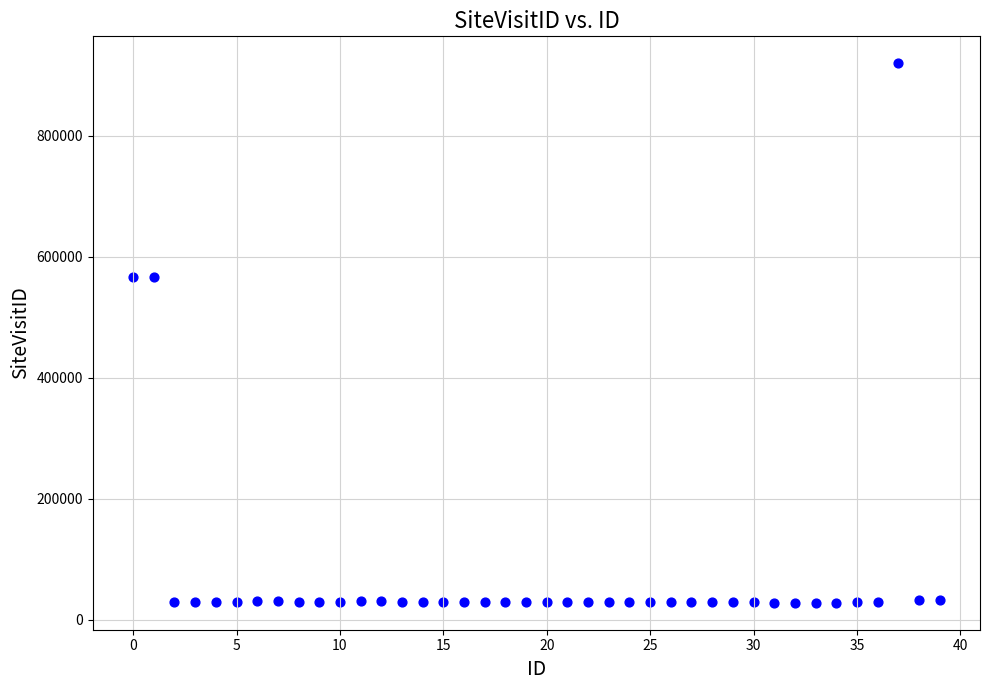

What is the range of Y values (max minus min)?

891667